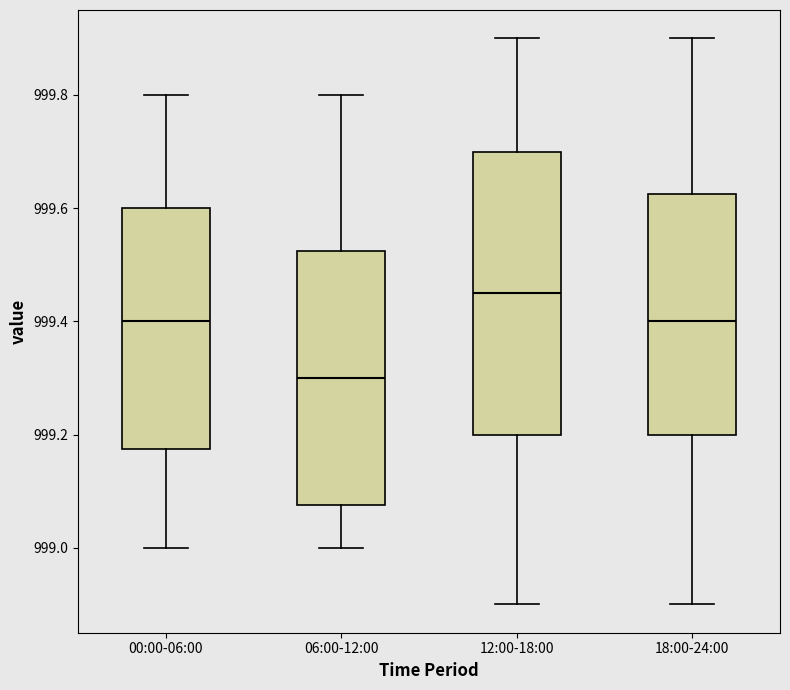

Which box's median line is the highest?

12:00-18:00